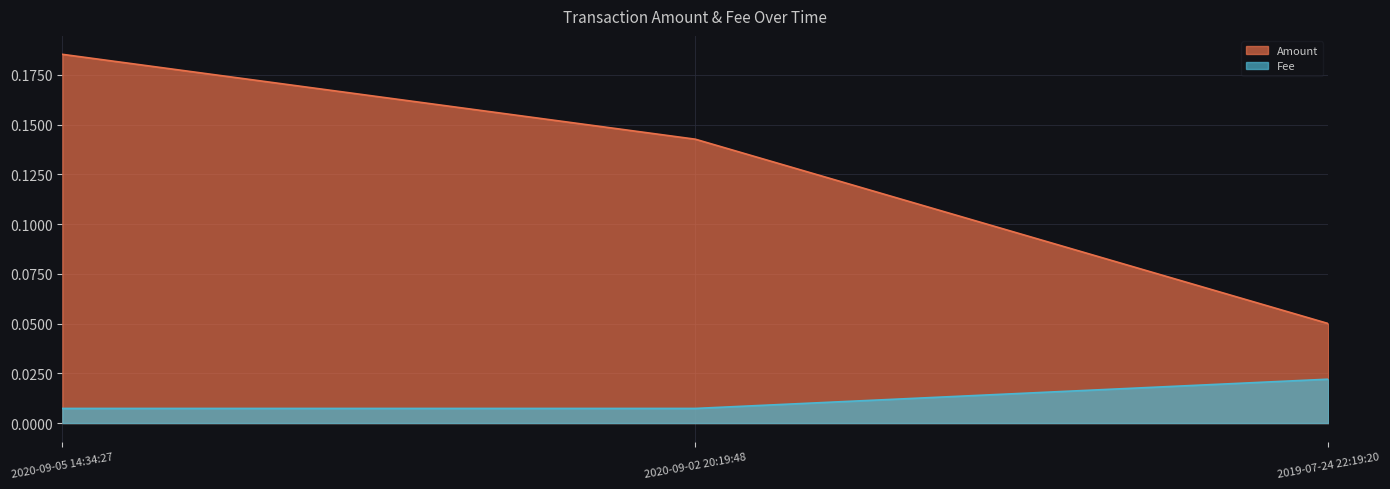

Between 2020-09-05 14:34:27 and 2019-07-24 22:19:20, which series saw the biggest shift?

Amount